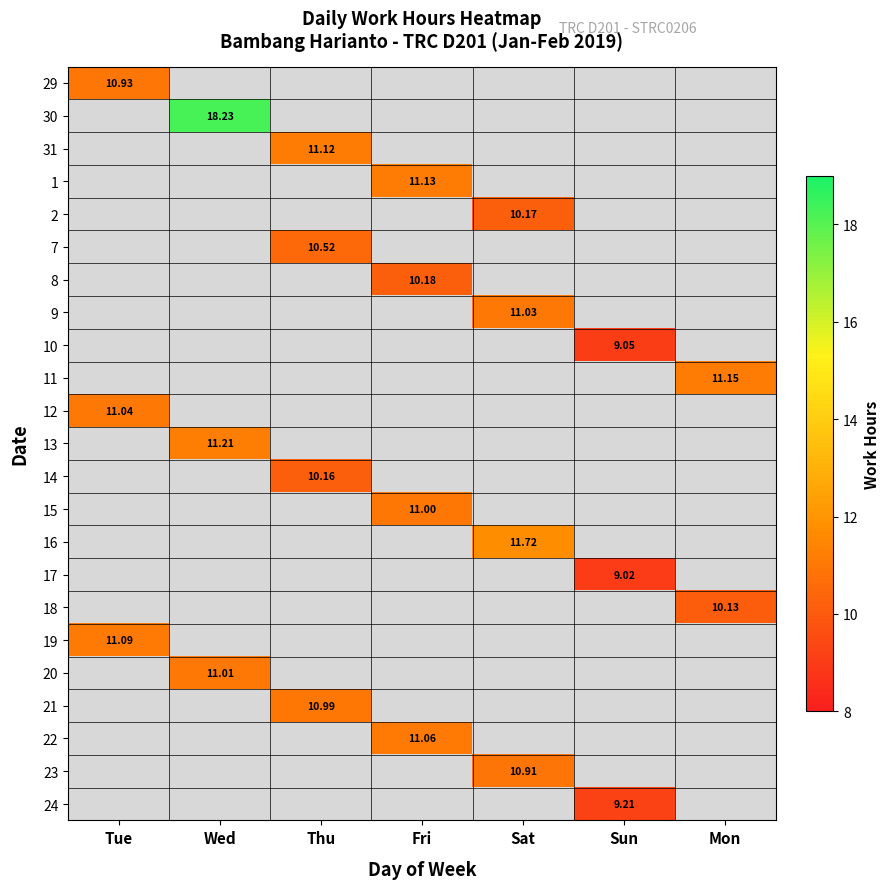

How many positive values does the 22 series have?

1